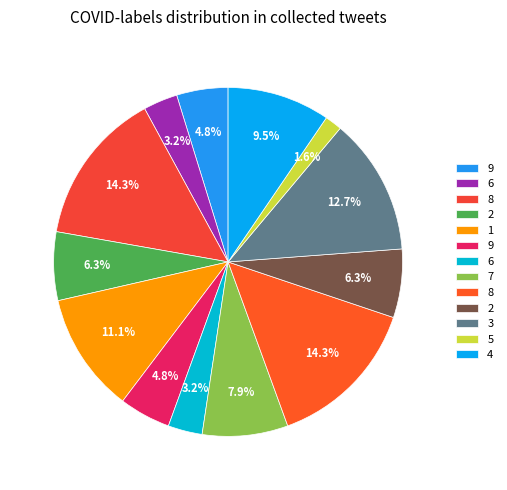

Which slice is the smallest?

5